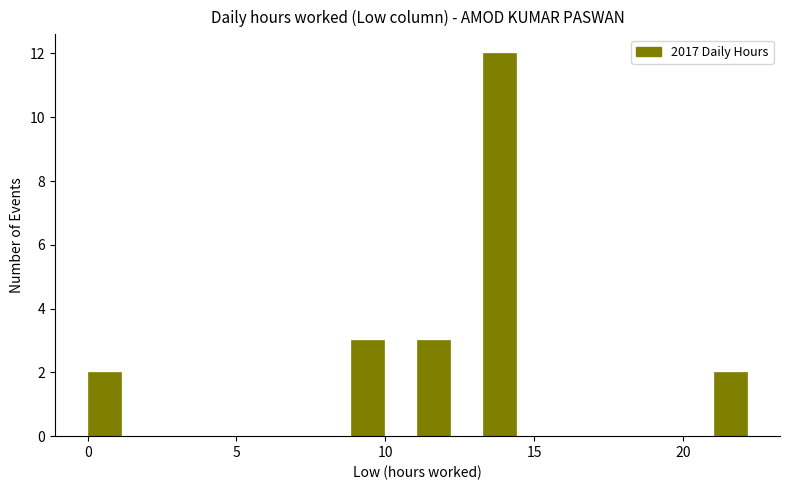

Around what value on the x-axis is the tallest bar? Give the approximate position of its centre, as read against the axis.

14.0